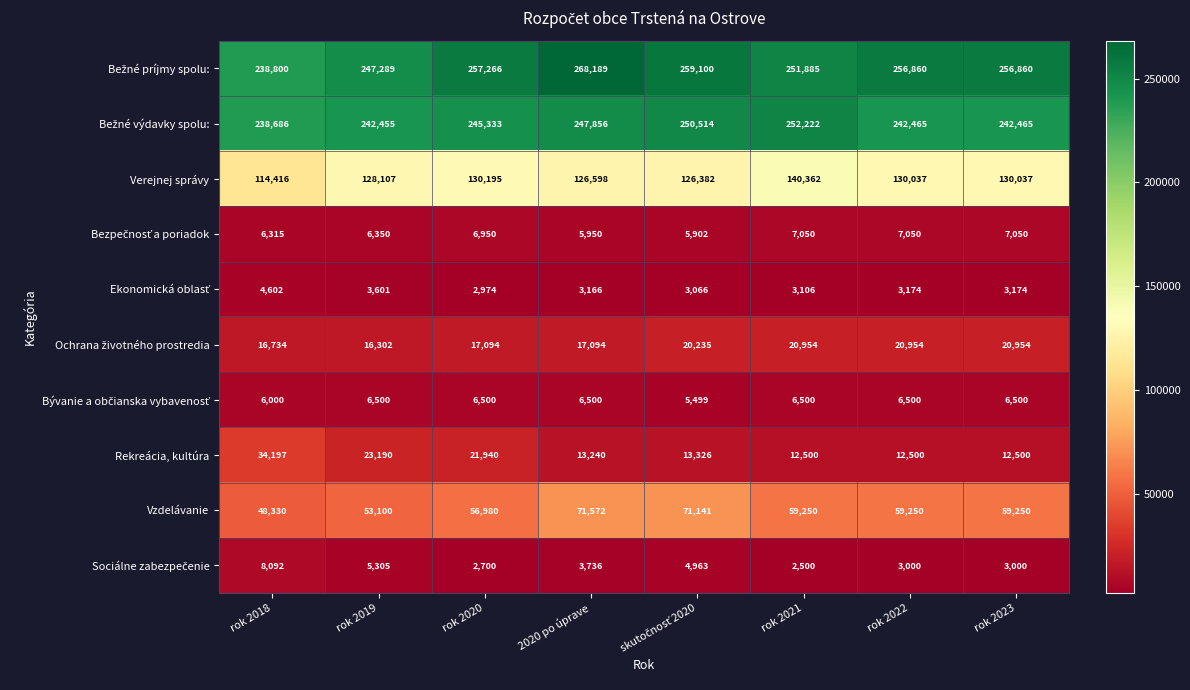

What is the difference between the maximum and minimum values in the Rekreácia, kultúra series?

21697